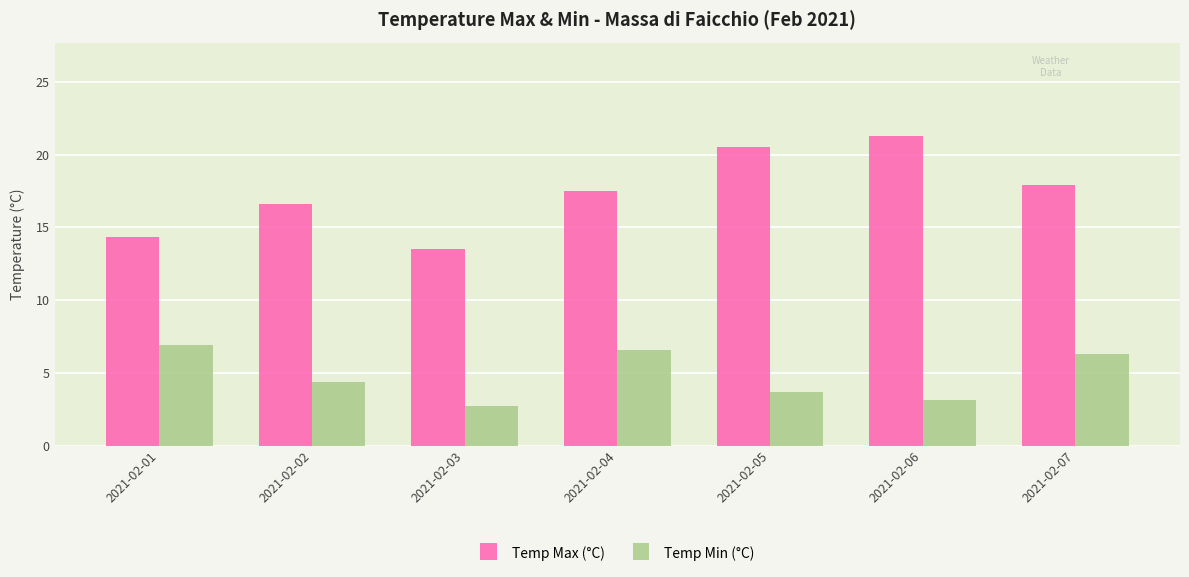

Count the number of categories in the chart.

7